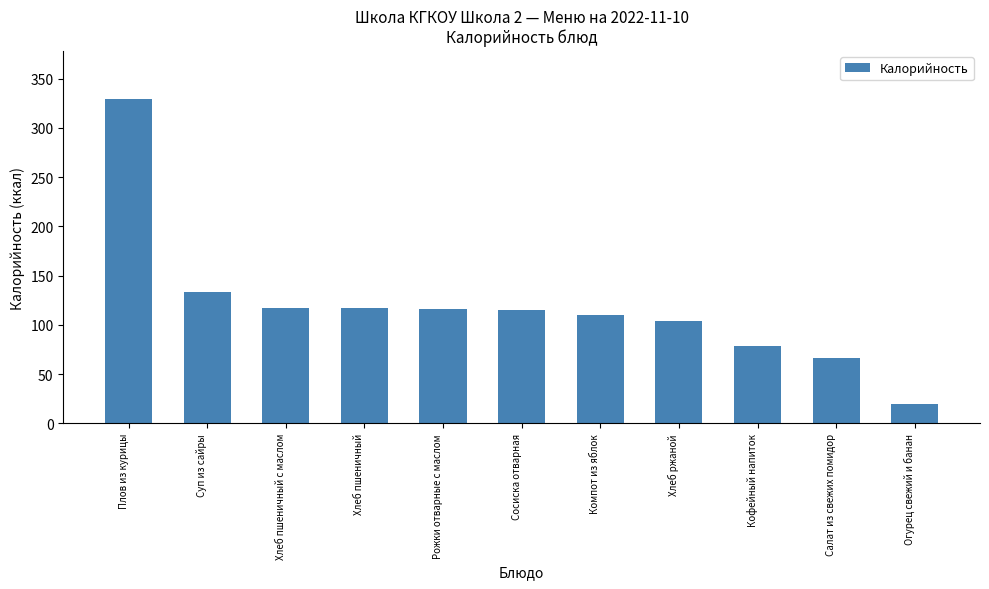

True or false: the data shows 75.5 at Хлеб пшеничный.

False